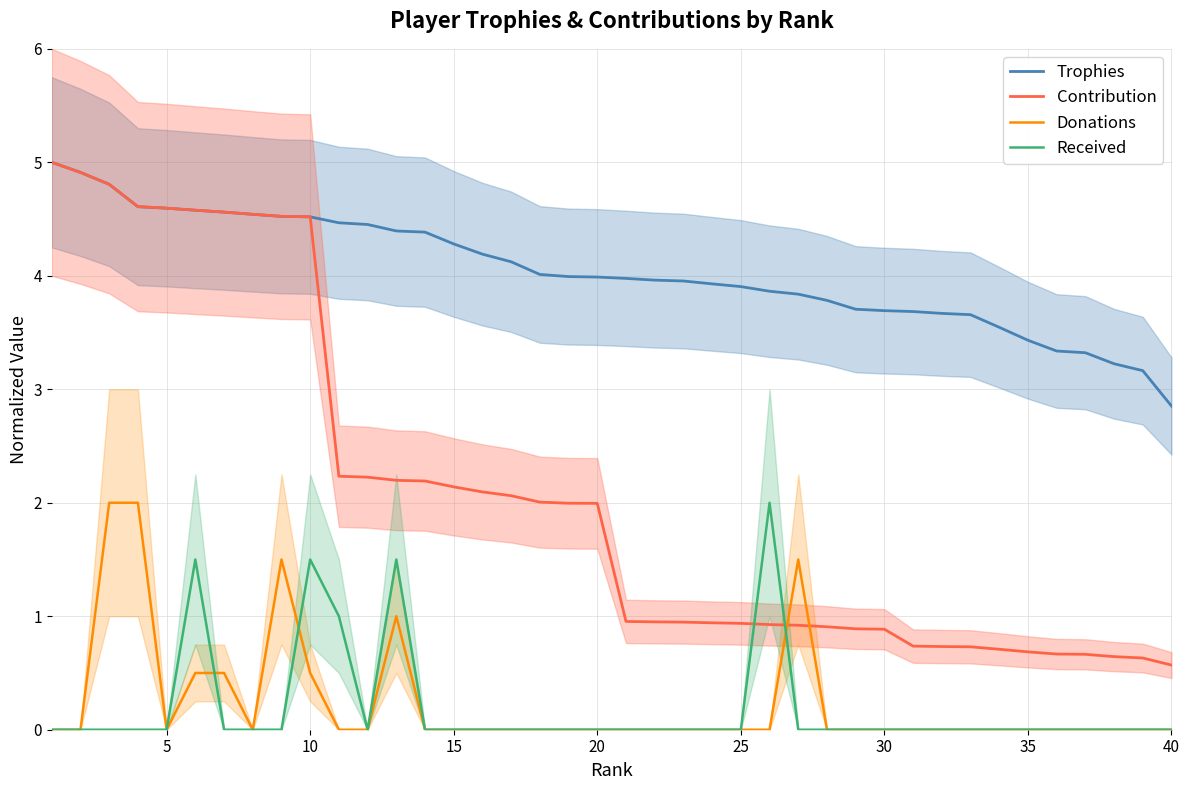

What is the lowest value of the Contribution series?

0.6